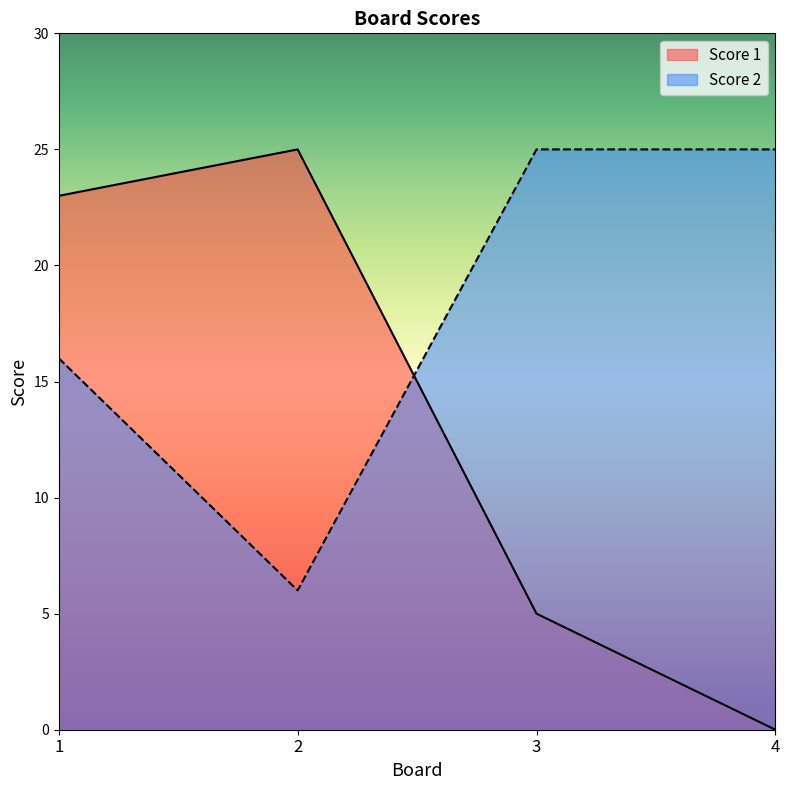

Reading left to right, list all the values displayed in this chart.

Score 1: 1=23	2=25	3=5	4=0
Score 2: 1=16	2=6	3=25	4=25